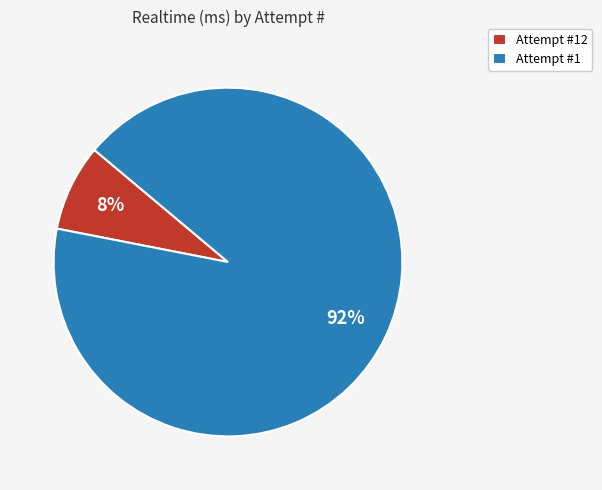

To the nearest percent, what is the difference between the largest and smallest slice percentages?

84%